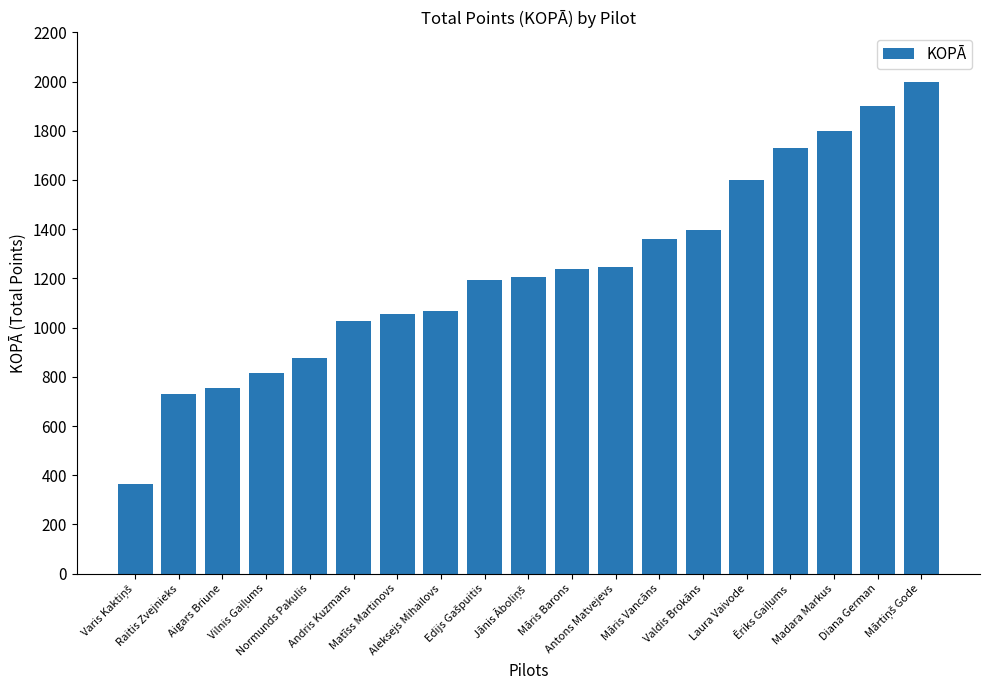

What is the value of the 2nd bar from the left?

731